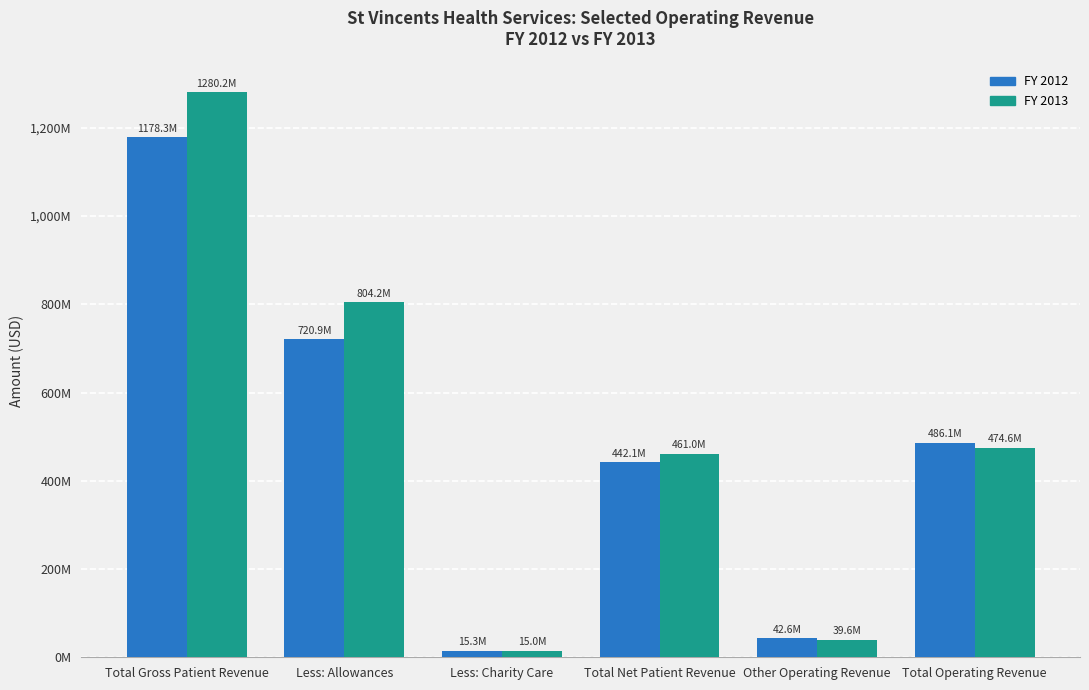

What is the approximate value of FY 2012 at Other Operating Revenue, to the nearest 100?

42644000